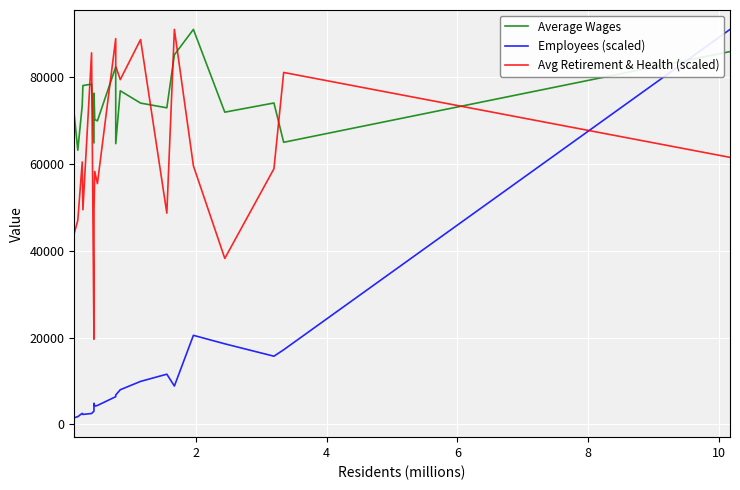

Rank the series by their average value, from highest to lowest.

Average Wages, Avg Retirement & Health (scaled), Employees (scaled)